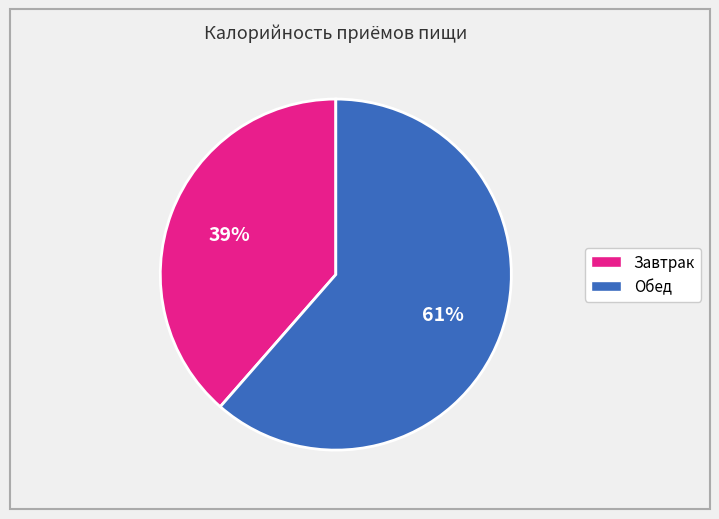

To the nearest percent, what portion does Обед represent?

61%